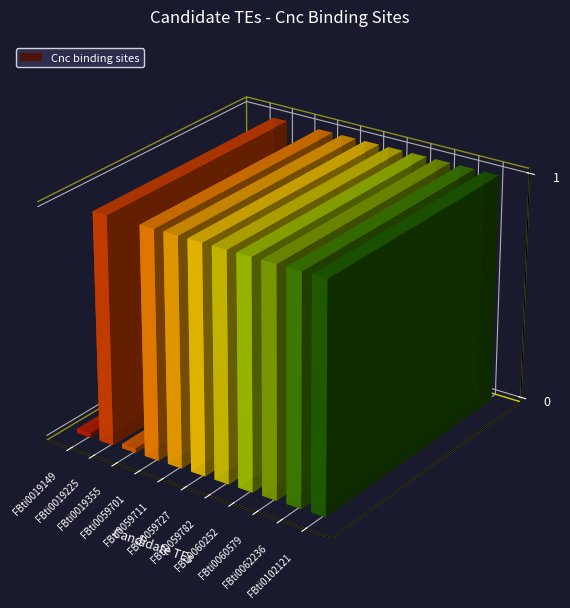

Does the chart contain stacked bars?

No